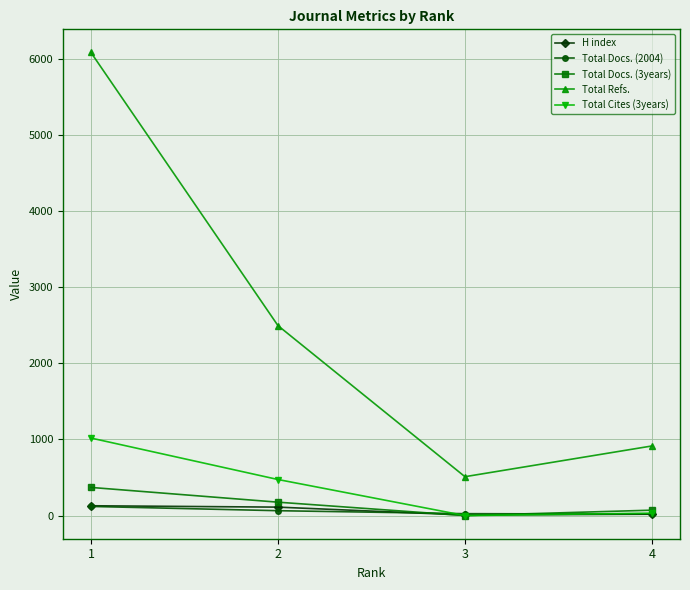

True or false: Total Docs. (2004) has more than 2 interior local peaks.

False